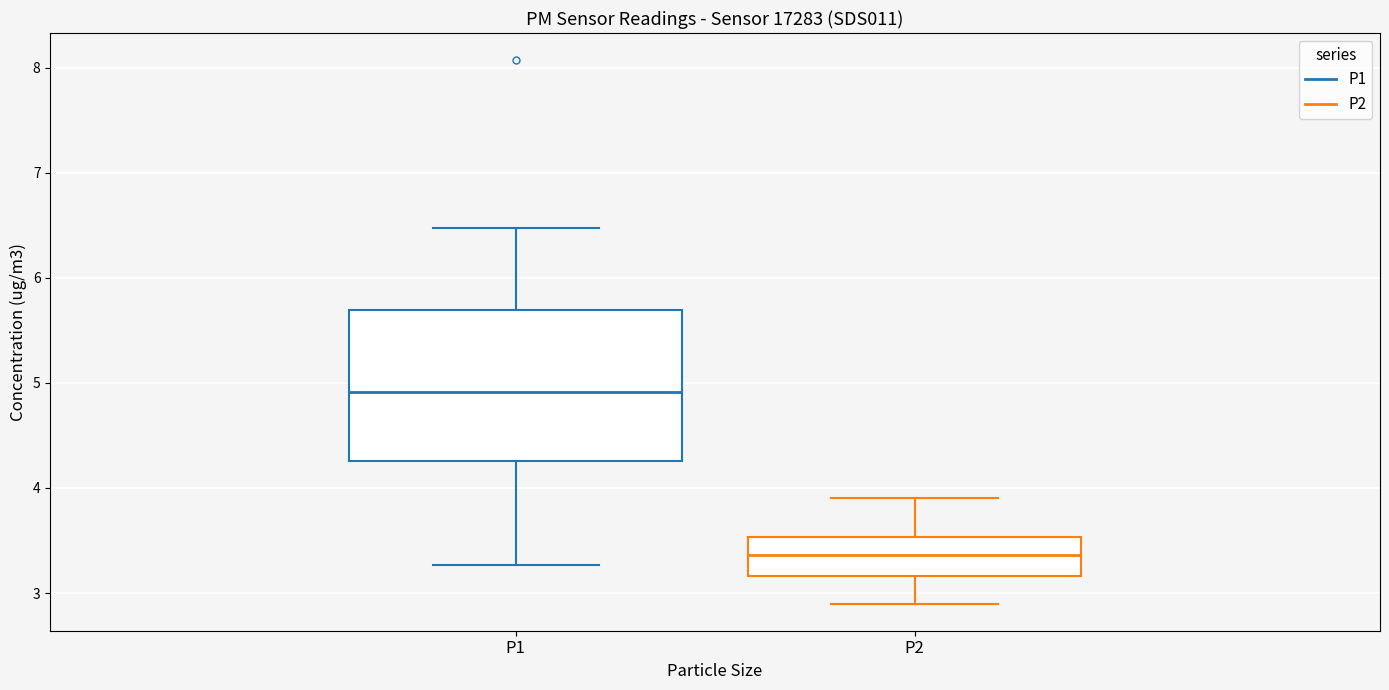

Which box has the highest median line?

P1